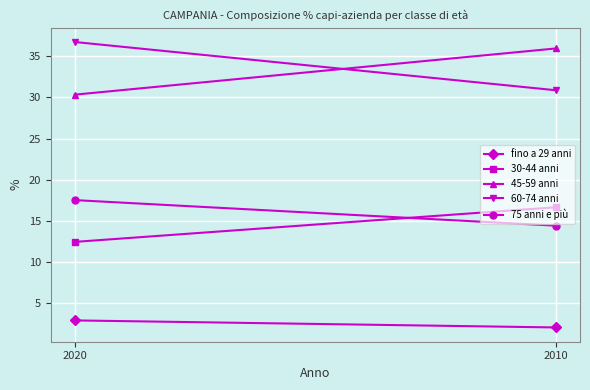

Reading left to right, what are all the values shown in this chart?

fino a 29 anni: 2.9	2.1
30-44 anni: 12.5	16.7
45-59 anni: 30.3	35.9
60-74 anni: 36.7	30.9
75 anni e più: 17.5	14.4